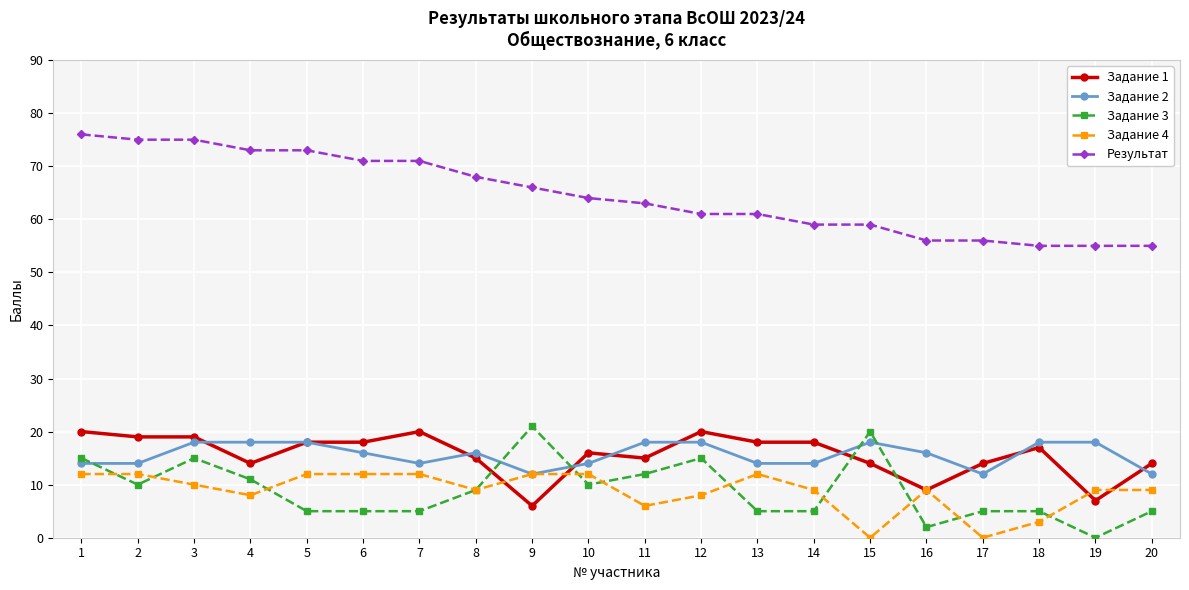

Which series ends up on top after the final intersection of Задание 1 and Задание 4?

Задание 1